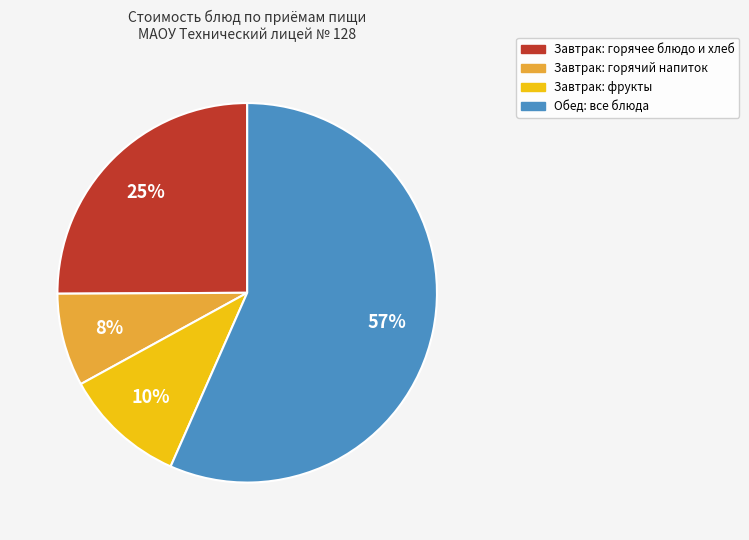

How many segments does this pie chart have?

4